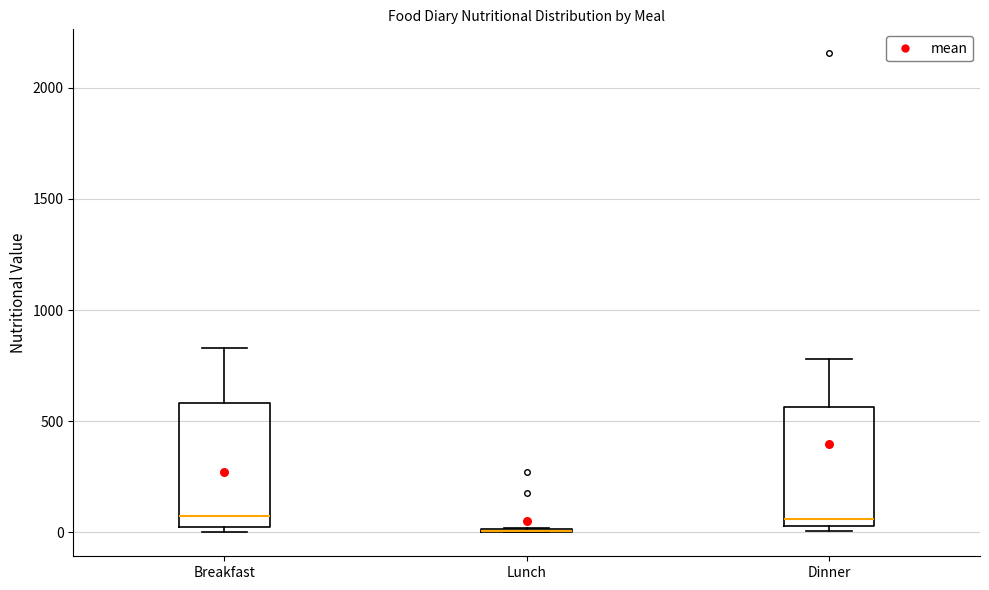

Reading left to right, transcribe this box plot: for each box, give where its median line is, the range the box spans, and where its two whiskers end, as read against the y-axis. The values are not printed on the chart, so give them approximately, as read against the axis.

Breakfast: median 50, box 0 to 600, whiskers 0 (just below the box's lower edge) to 850
Lunch: box collapsed to a line at 0, whiskers 0 to 0
Dinner: median 50 (just above the box's lower edge), box 50 to 550, whiskers 0 to 800